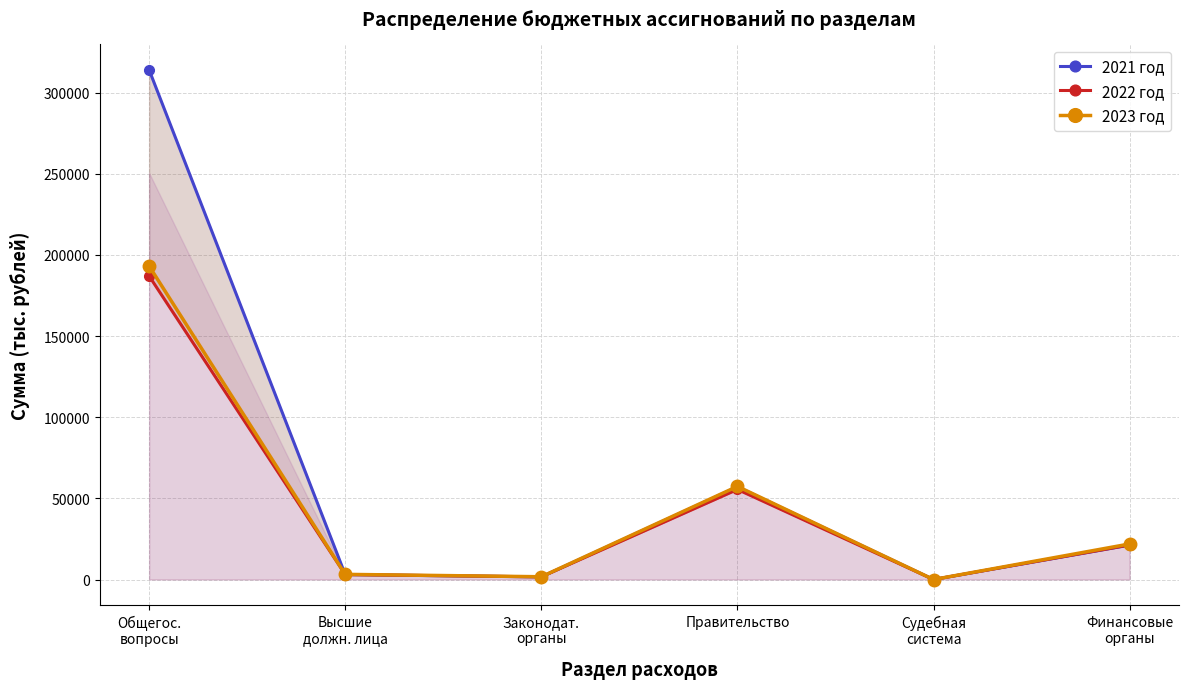

Which series has the largest total across all categories?

2021 год